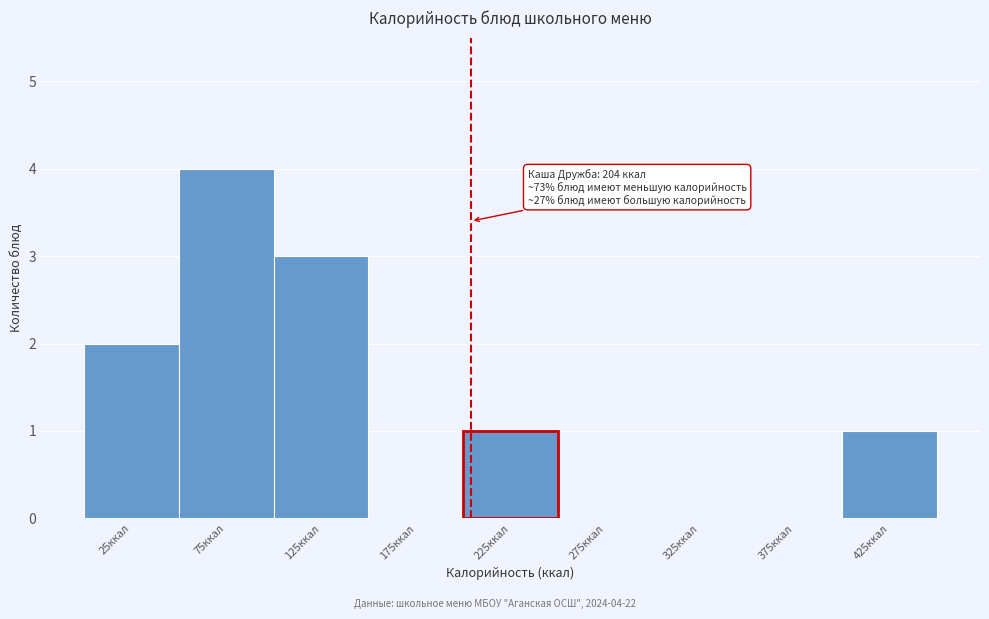

Over which range of the x-axis is the bar tallest?

50 to 100